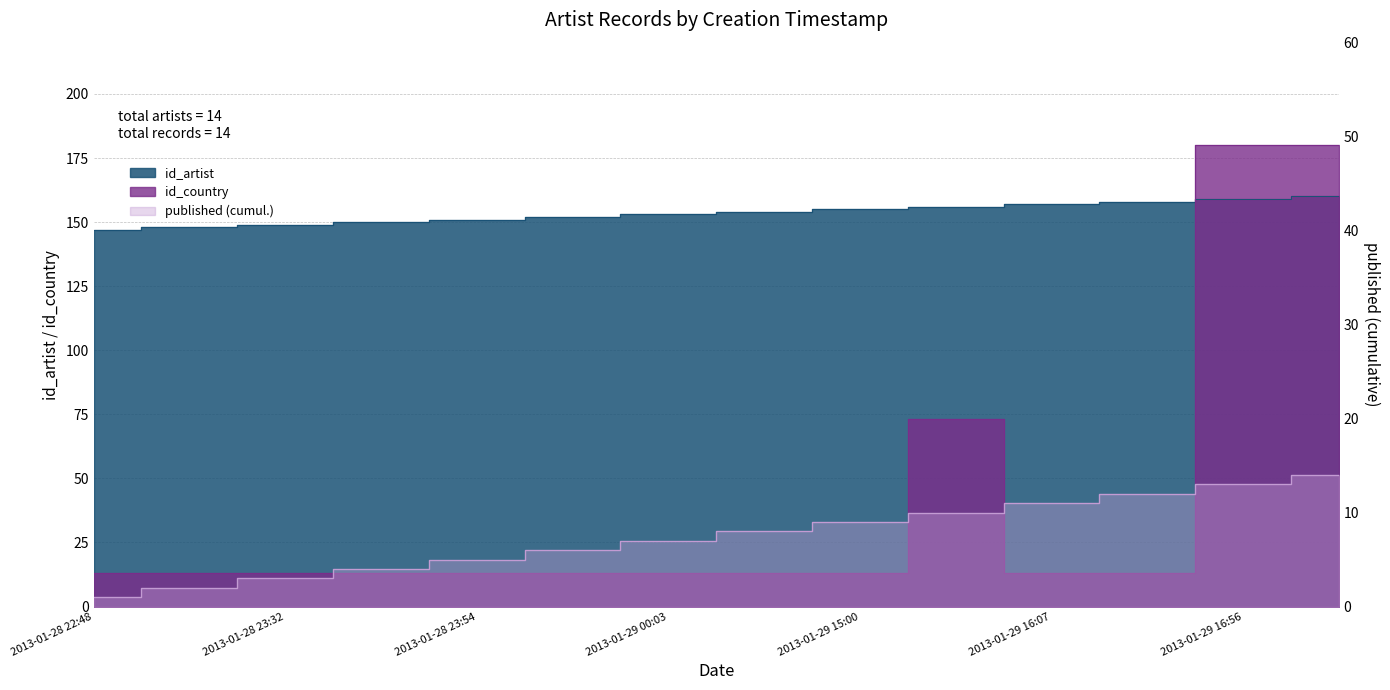

Reading right to left, extract all data points from this chart.

id_artist: 2013-01-29 17:57=160	2013-01-29 16:56=159	2013-01-29 16:29=158	2013-01-29 16:07=157	2013-01-29 15:05=156	2013-01-29 15:00=155	2013-01-29 14:52=154	2013-01-29 00:03=153	2013-01-29 00:02=152	2013-01-28 23:54=151	2013-01-28 23:46=150	2013-01-28 23:32=149	2013-01-28 23:19=148	2013-01-28 22:48=147
id_country: 2013-01-29 17:57=180	2013-01-29 16:56=180	2013-01-29 16:29=13	2013-01-29 16:07=13	2013-01-29 15:05=73	2013-01-29 15:00=13	2013-01-29 14:52=13	2013-01-29 00:03=13	2013-01-29 00:02=13	2013-01-28 23:54=13	2013-01-28 23:46=13	2013-01-28 23:32=13	2013-01-28 23:19=13	2013-01-28 22:48=13